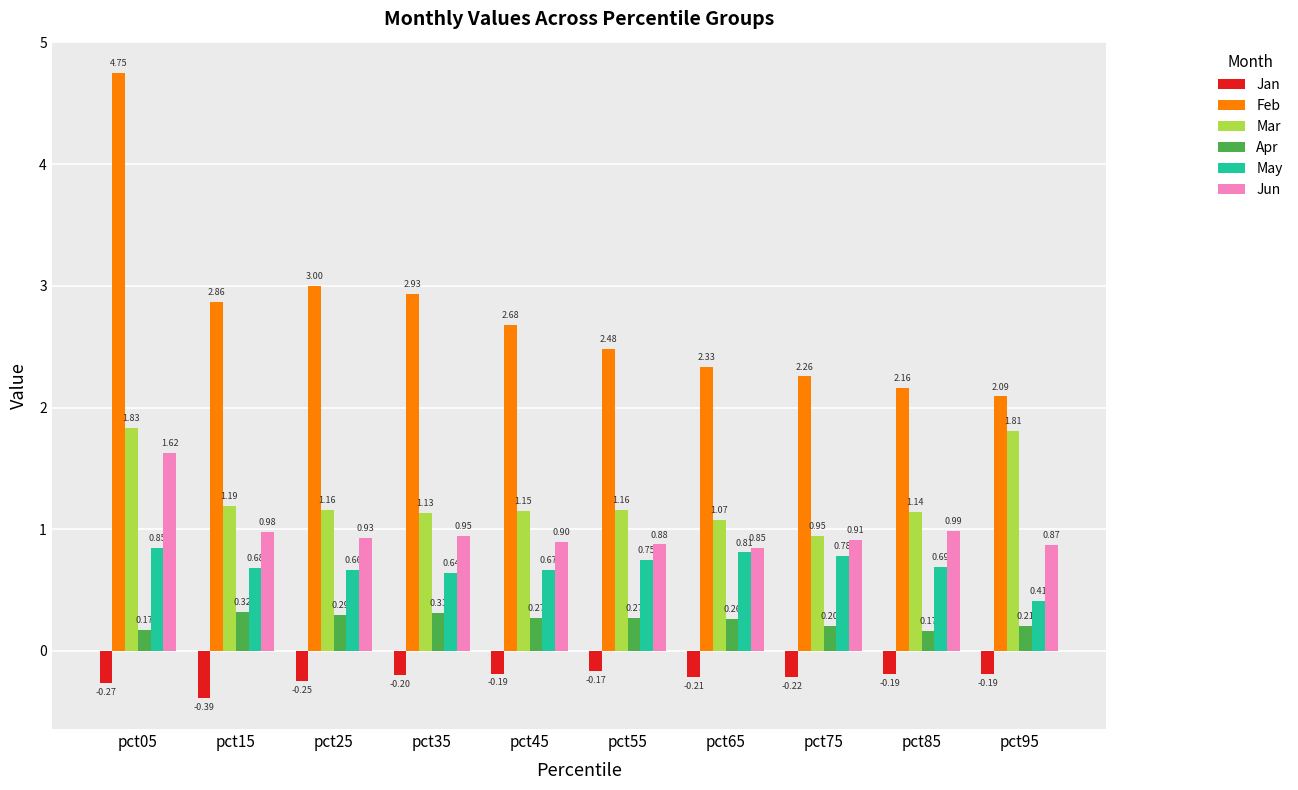

Which series has the largest total across all categories?

Feb